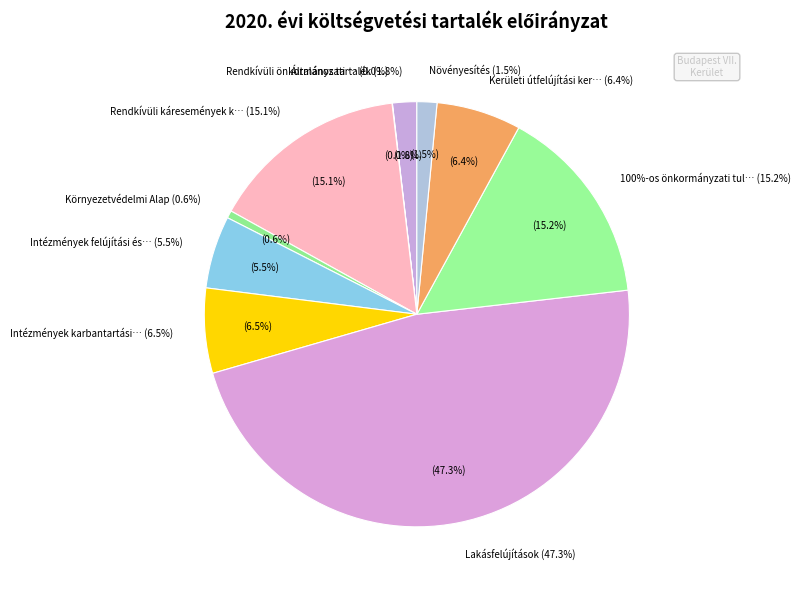

To the nearest percent, what is the difference between the Intézmények karbantartási tartalék and Növényesítés slice percentages?

5%